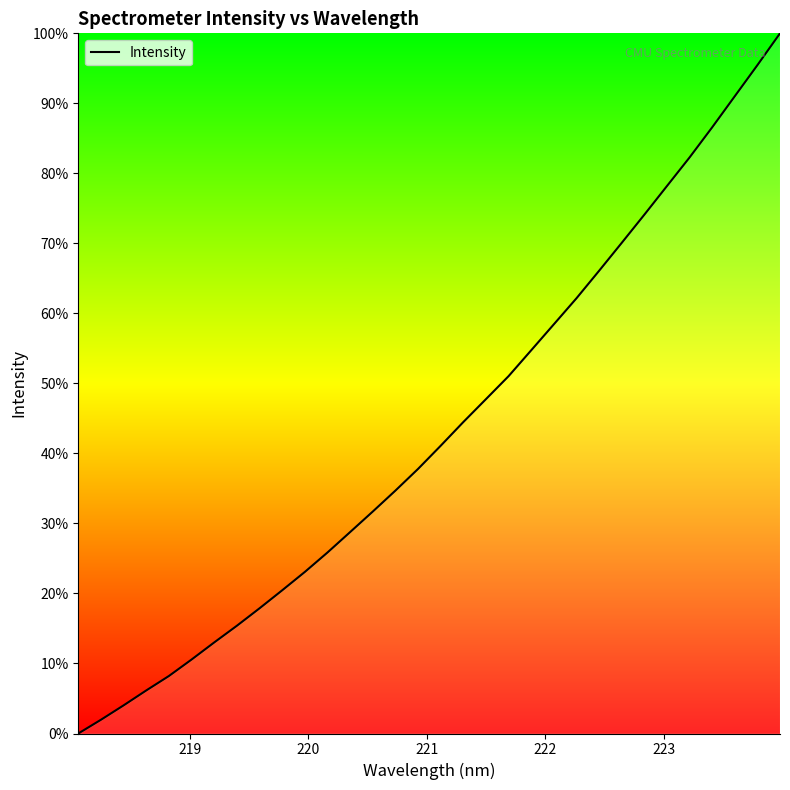

What is the greatest value displayed?

100.0